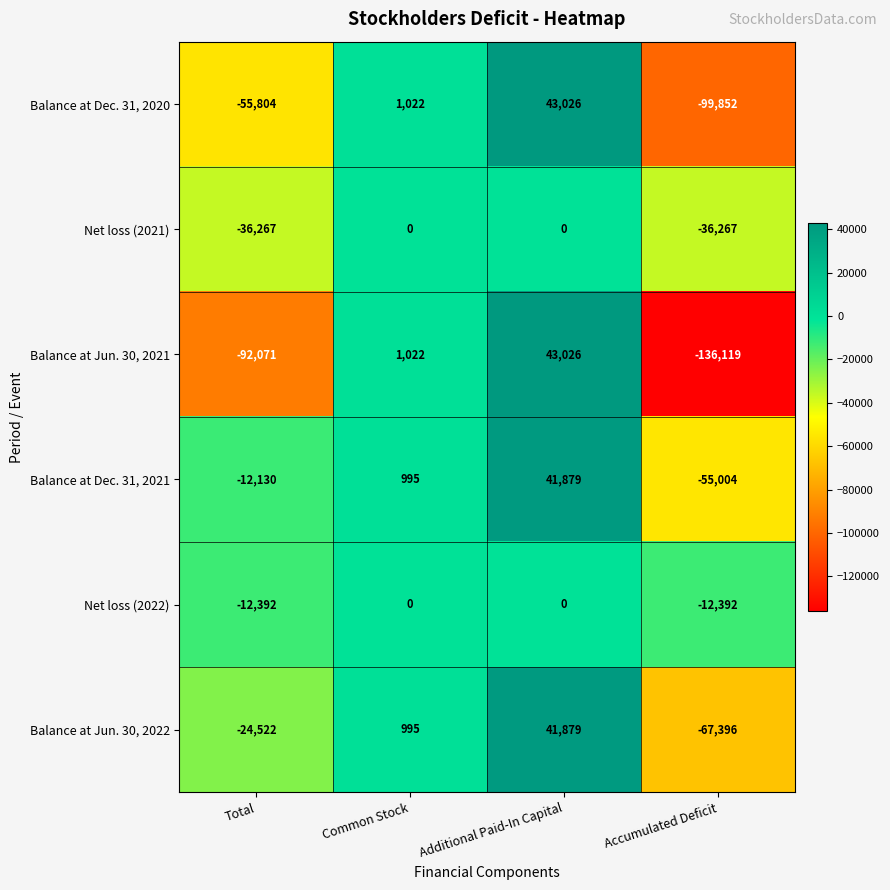

What is the total value across all series at Total?

-233186